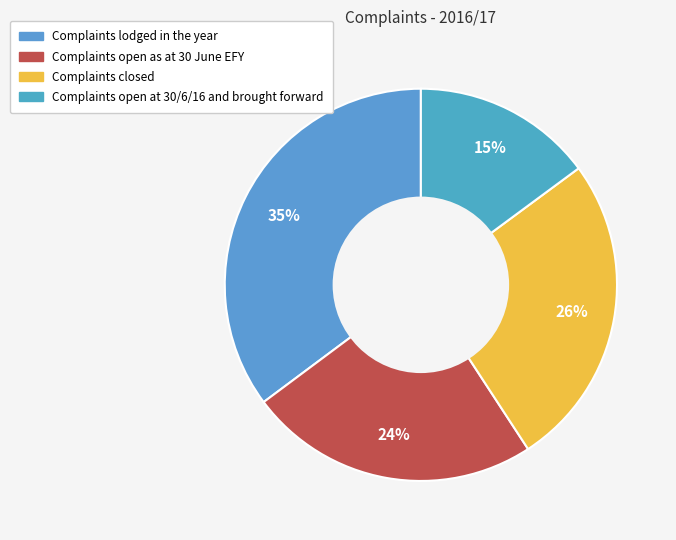

What percentage is the Complaints lodged in the year slice, to the nearest percent?

35%